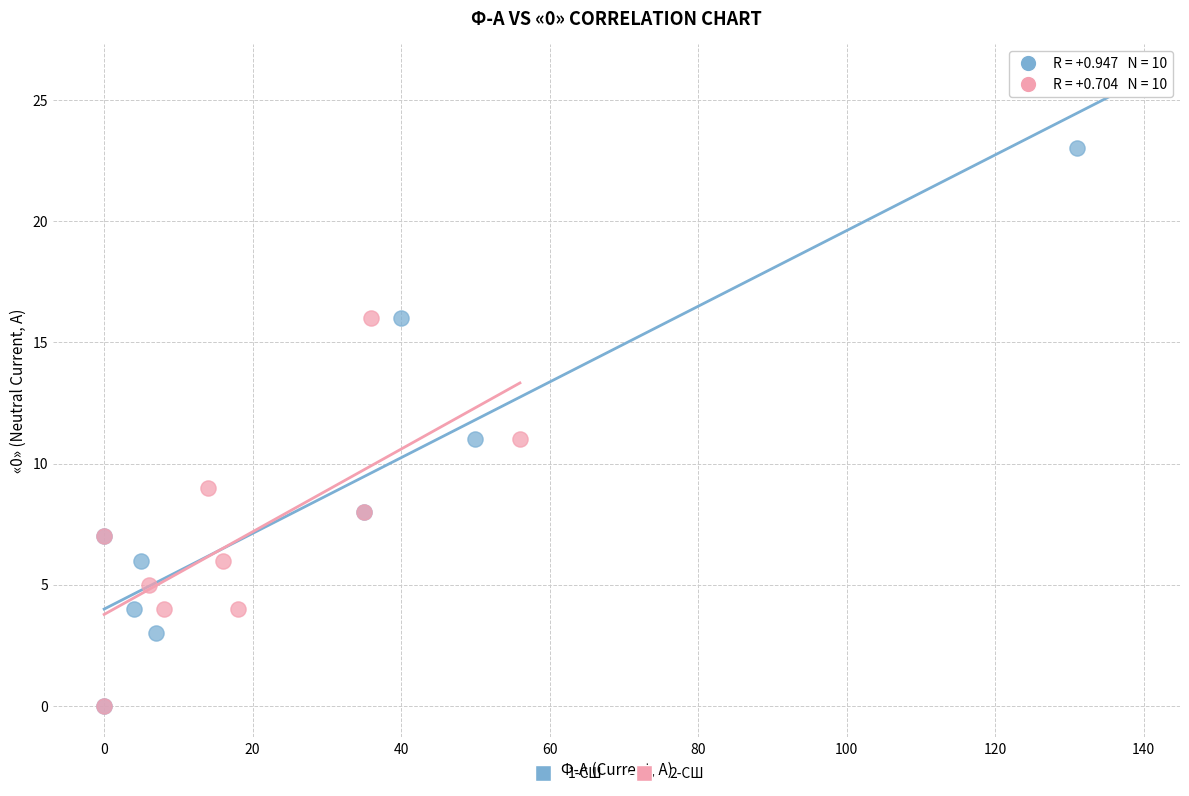

Which series has the largest Y range (max minus min)?

1-СШ